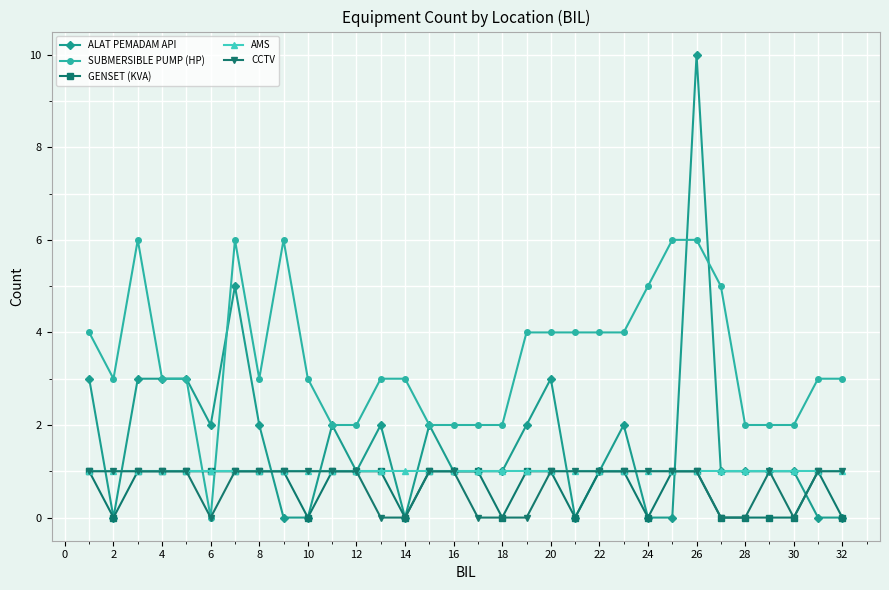

Does the chart have visible grid lines?

Yes